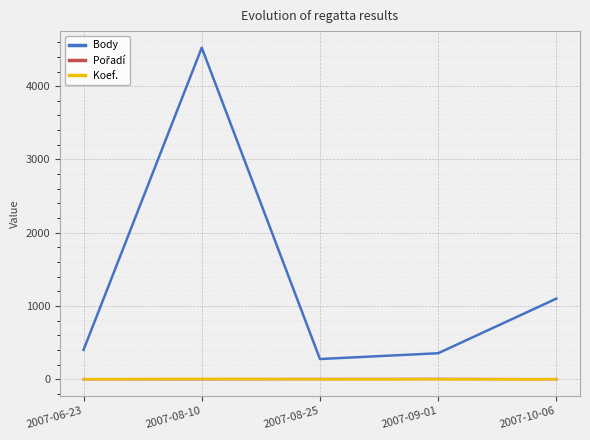

Which series has the widest spread of values?

Body